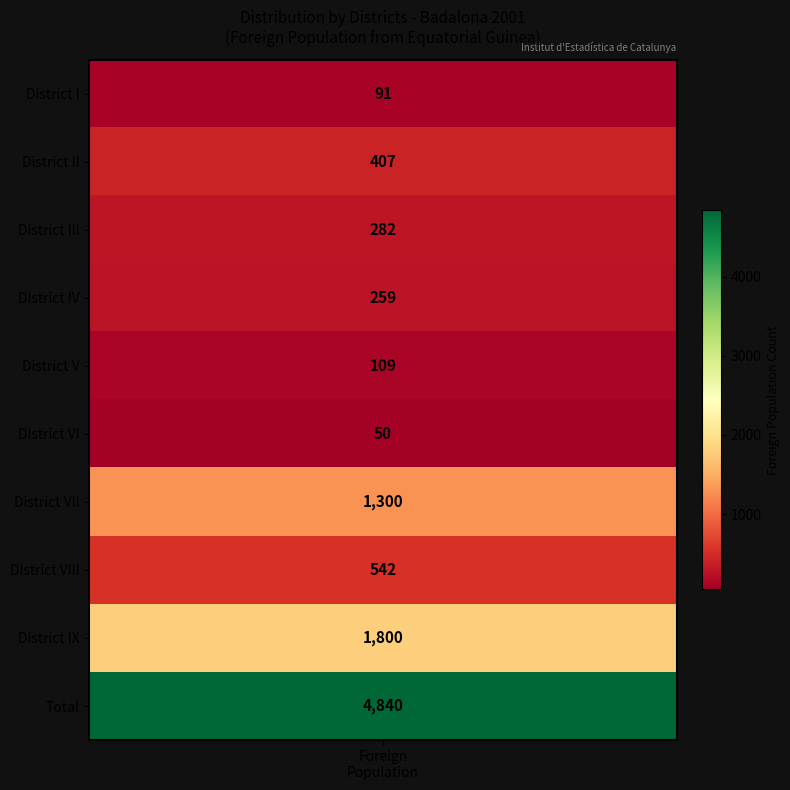

Where does the data first go above 407?

District VII